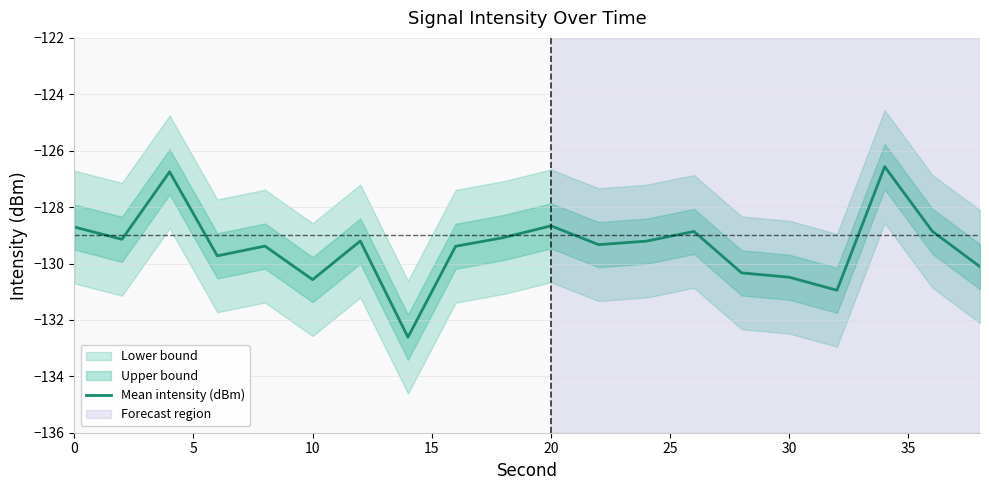

What is the lowest value of the Mean intensity (dBm) series?

-132.6